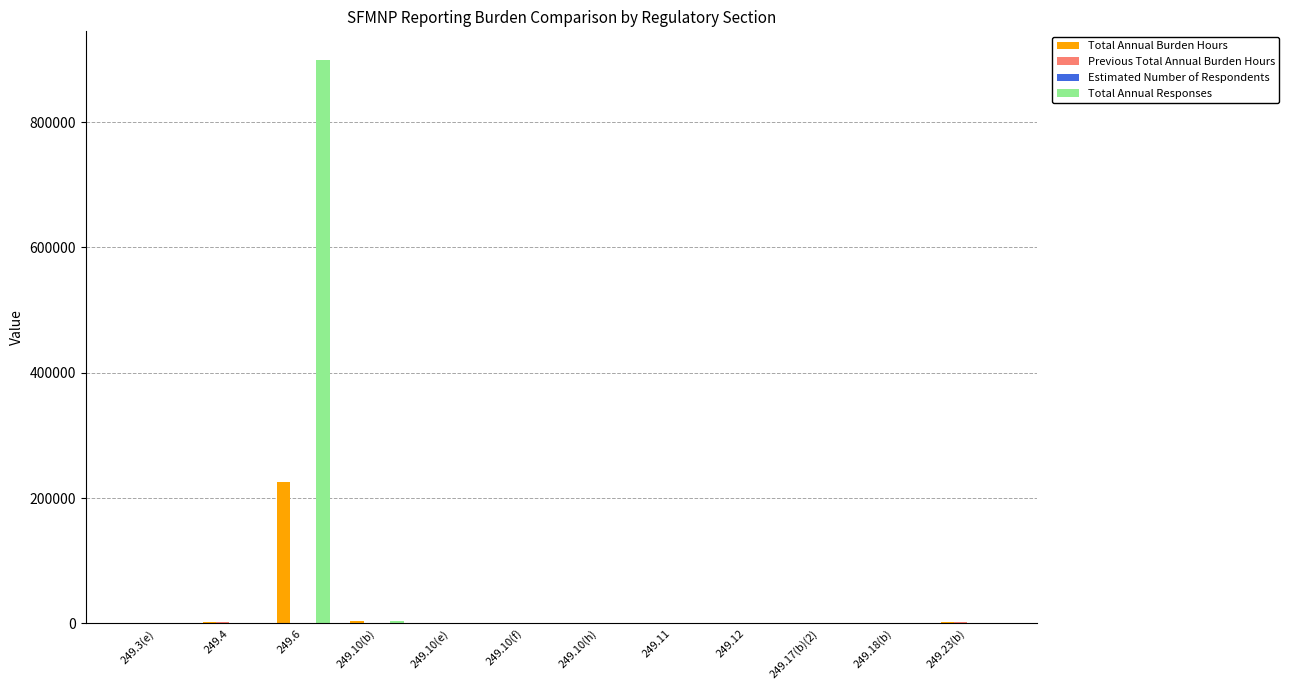

Which series has the largest total across all categories?

Total Annual Responses